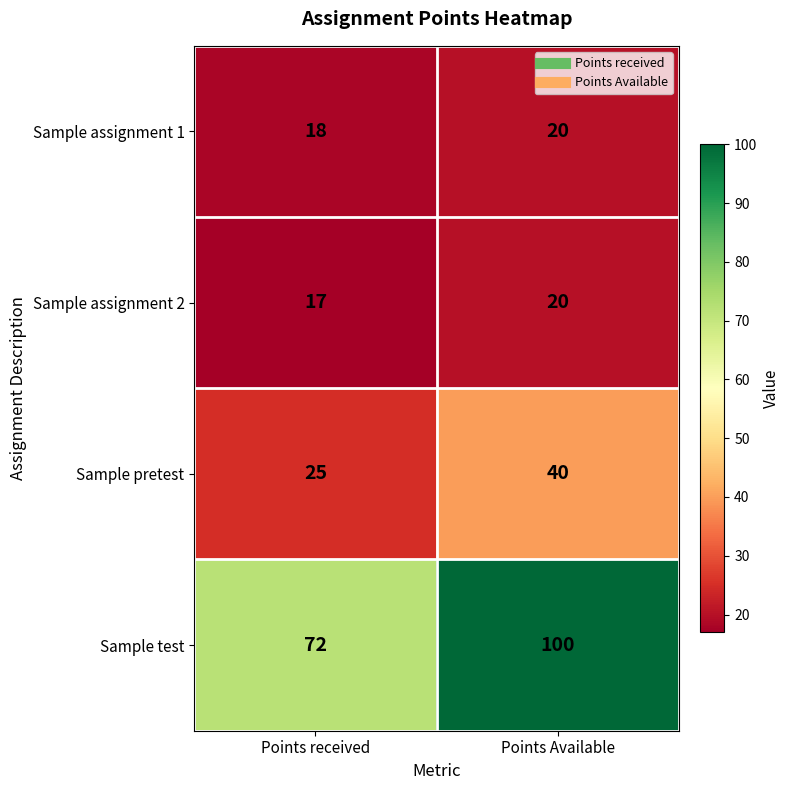

Reading left to right, what are all the values shown in this chart?

Sample assignment 1: Points received=18	Points Available=20
Sample assignment 2: Points received=17	Points Available=20
Sample pretest: Points received=25	Points Available=40
Sample test: Points received=72	Points Available=100